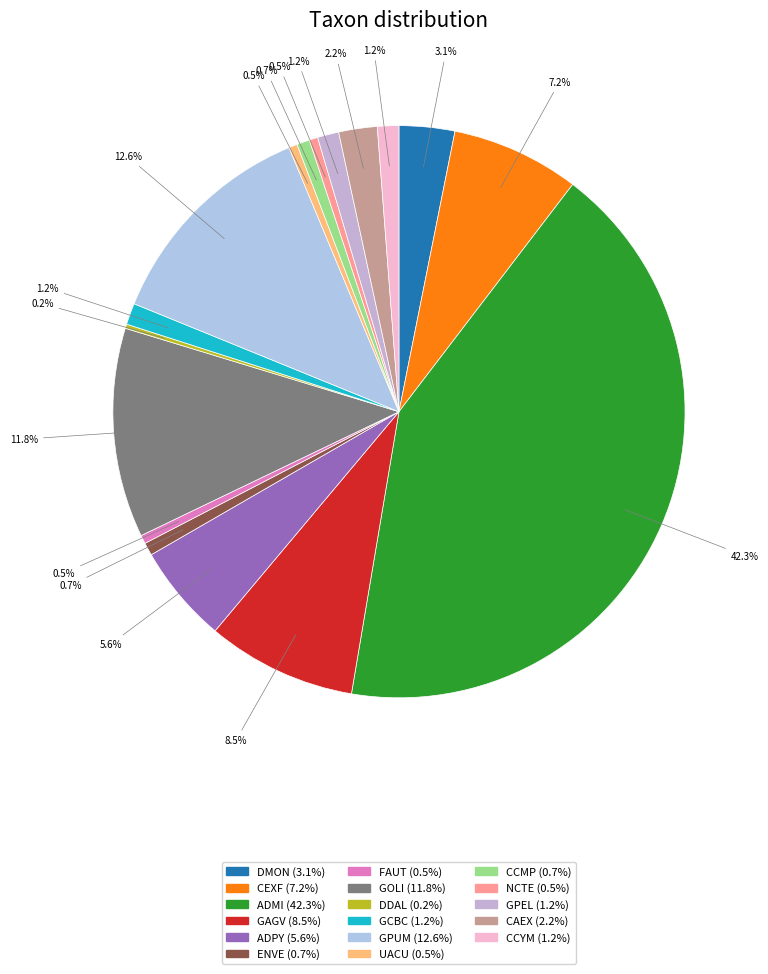

Which slice is the smallest?

DDAL